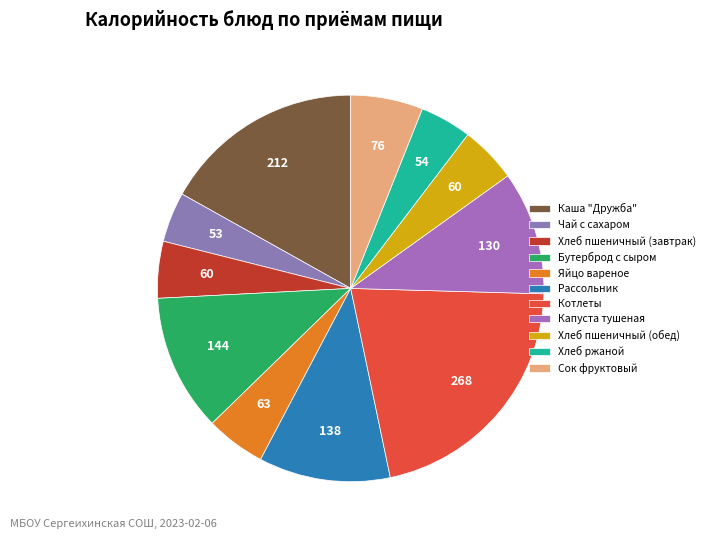

Approximately how many times larger is the value at Бутерброд с сыром compared to Яйцо вареное?

2.3